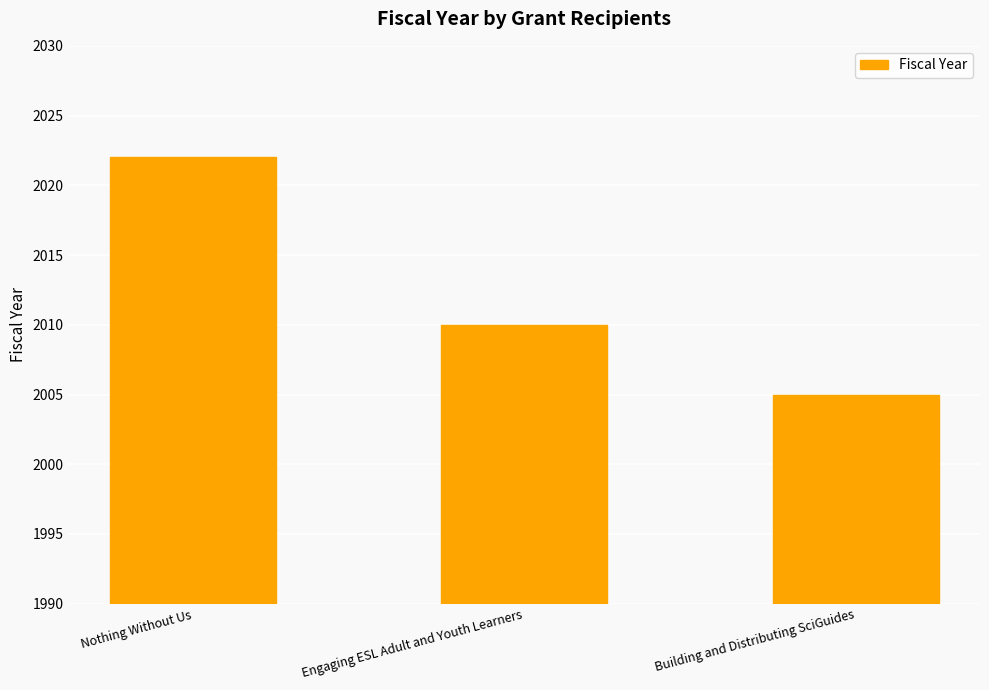

Approximately how many times larger is the value at Building and Distributing SciGuides compared to Engaging ESL Adult and Youth Learners?

1.0